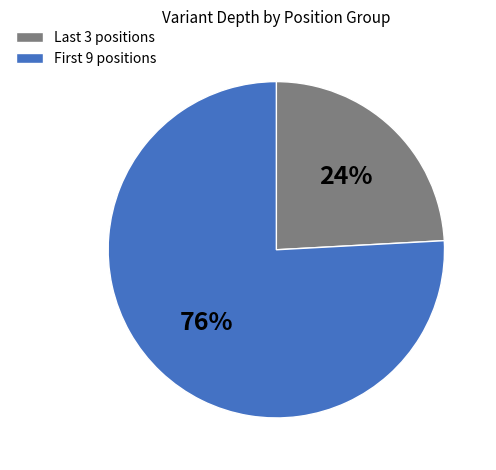

Rank the categories by value from highest to lowest.

First 9 positions, Last 3 positions